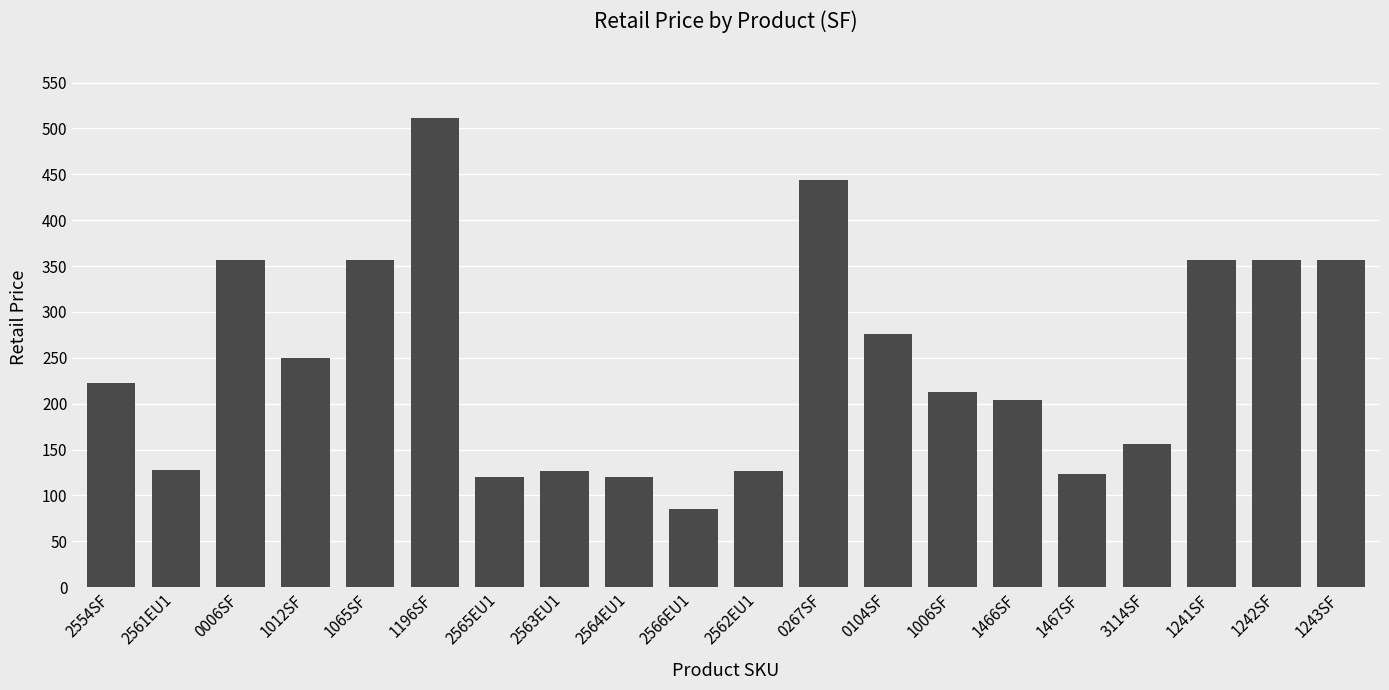

What is the label of the 1st bar from the left?

2554SF